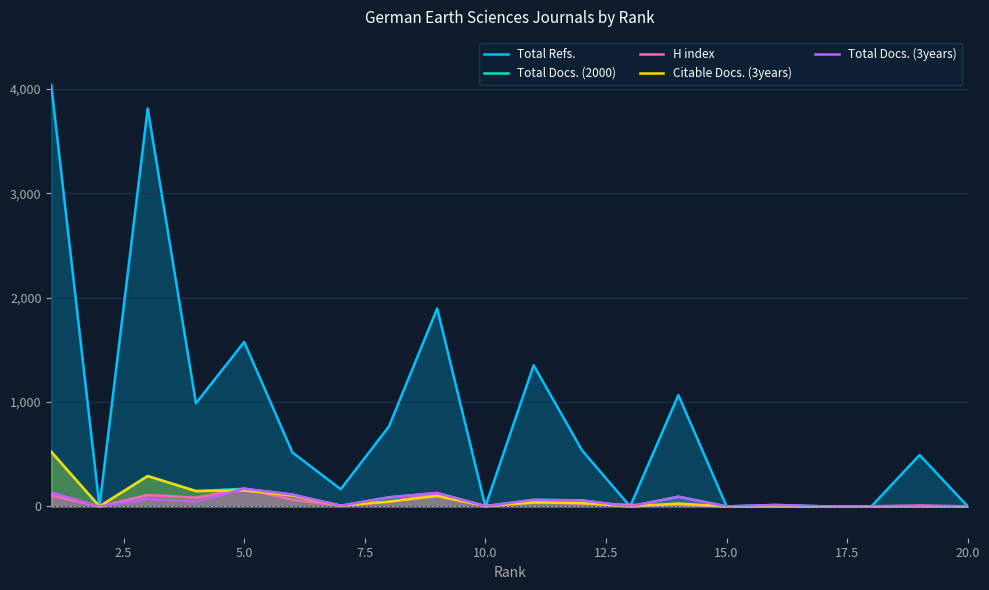

Does the chart display data point markers on the line(s)?

No